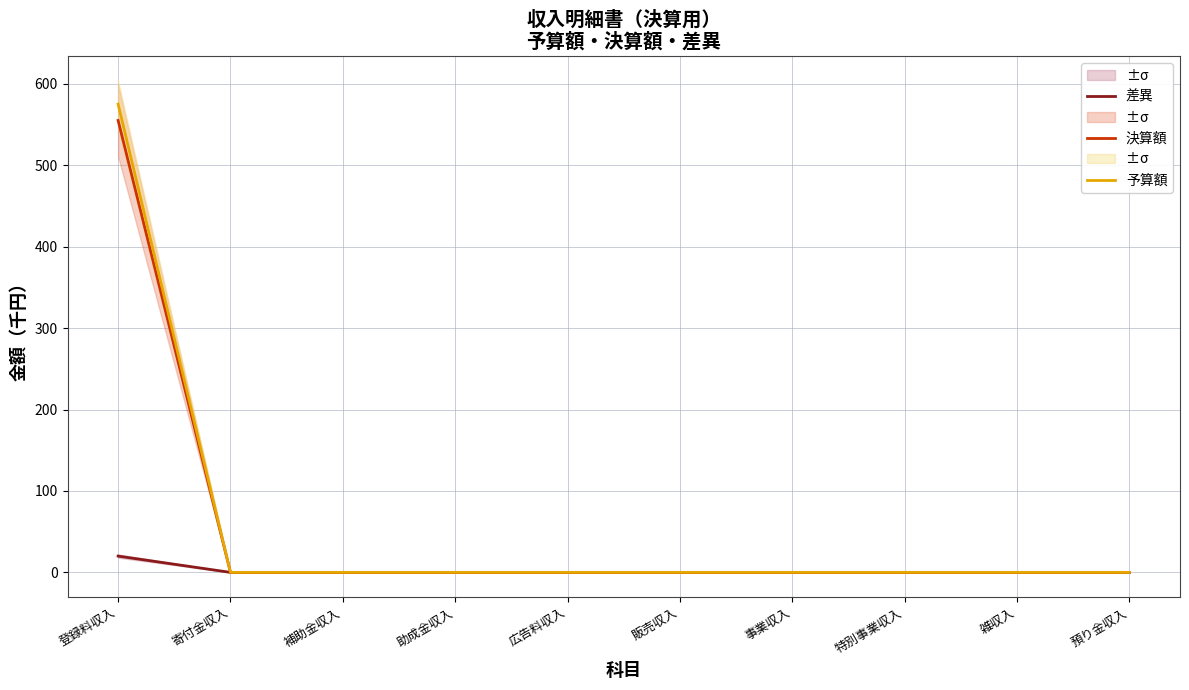

At which label does 予算額 reach its minimum?

寄付金収入